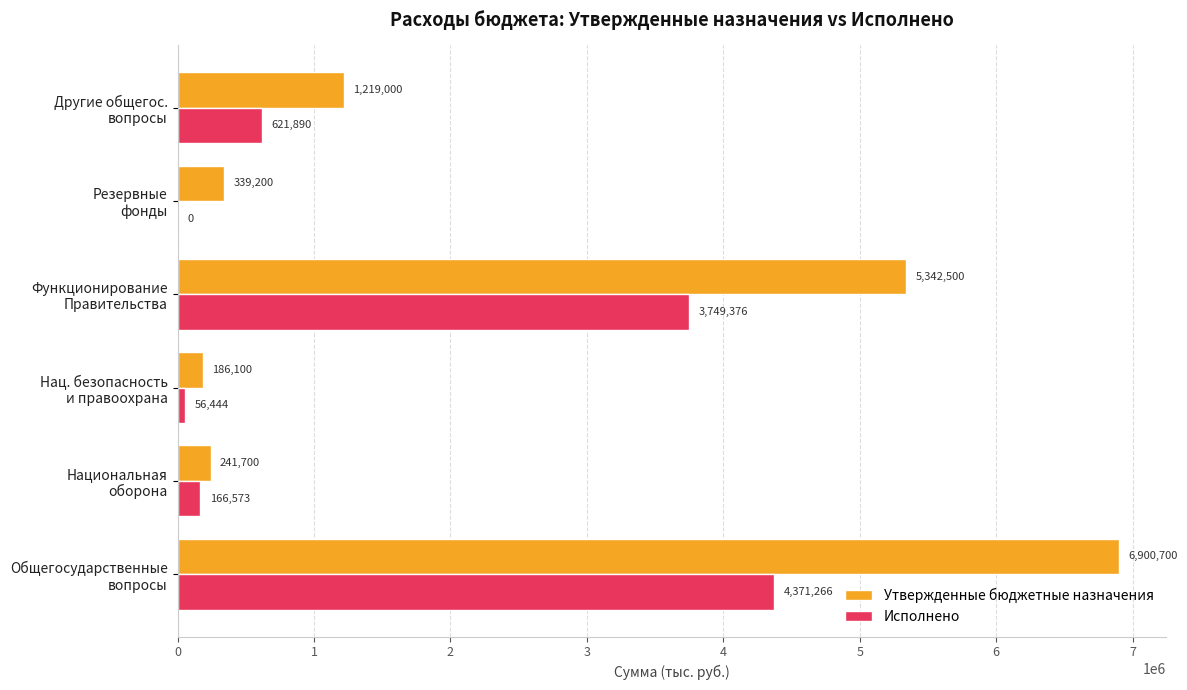

Which series has the largest total across all categories?

Утвержденные бюджетные назначения